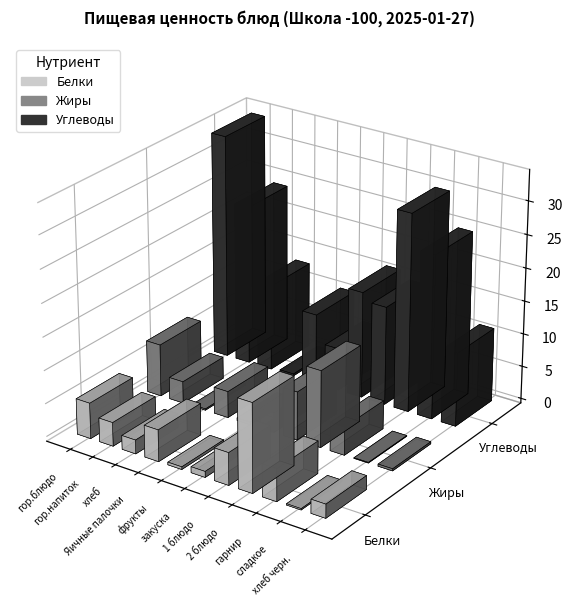

What is the lowest value of the Белки series?

0.2